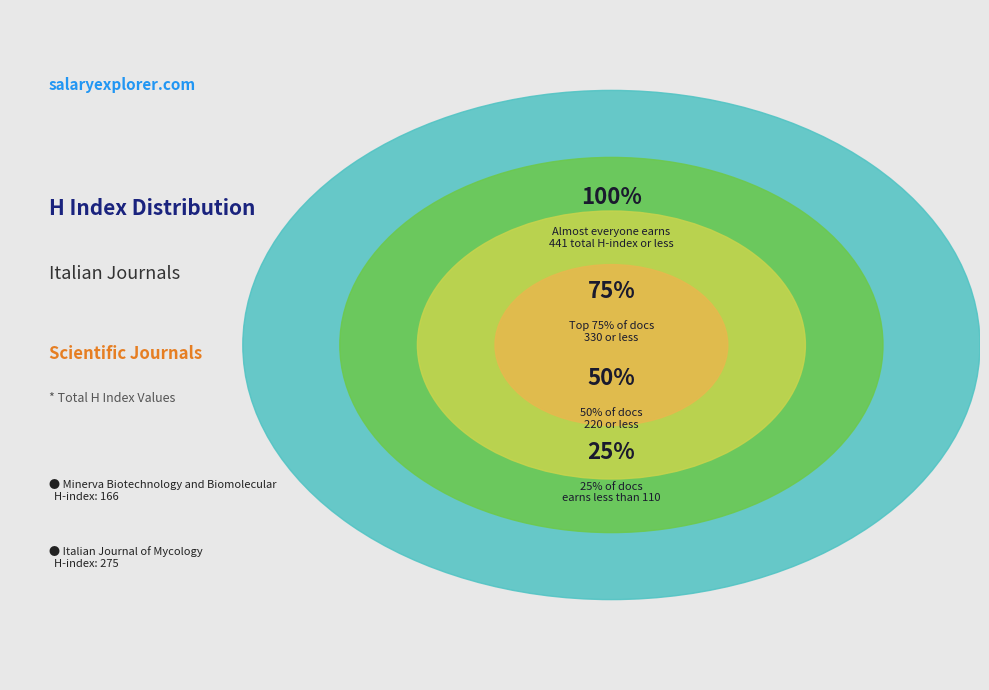

Approximately how many times larger is the value at Minerva Biotechnology and Biomolecular compared to Italian Journal of Mycology?

0.6